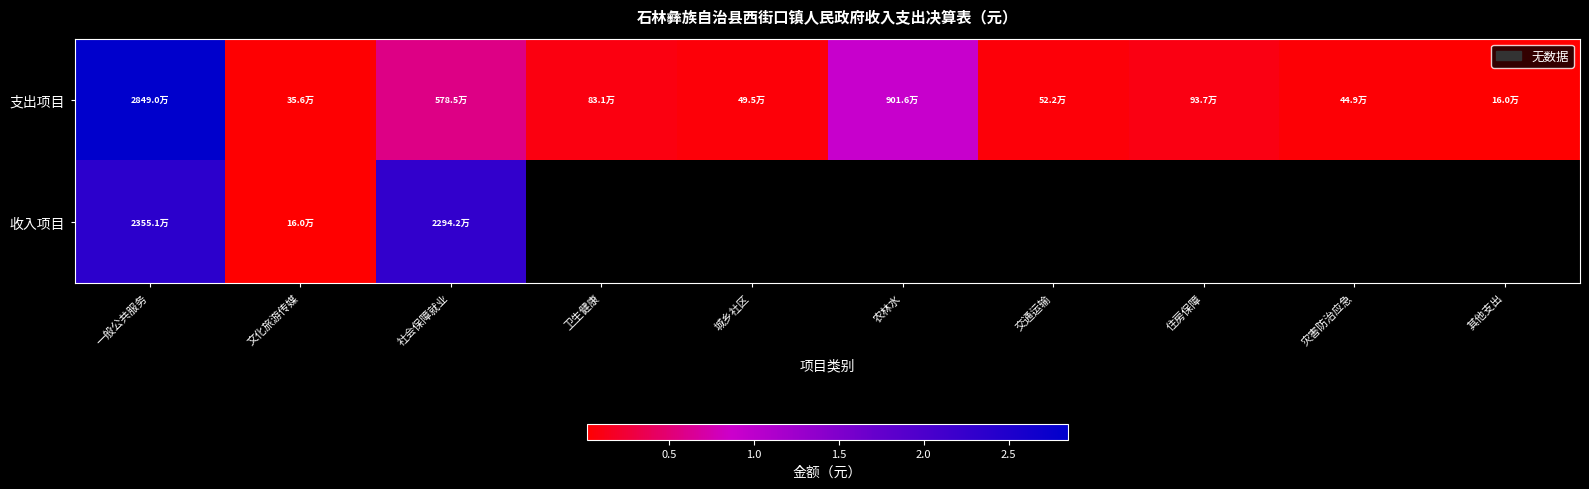

At how many categories does at least one series exceed 18609692?

2